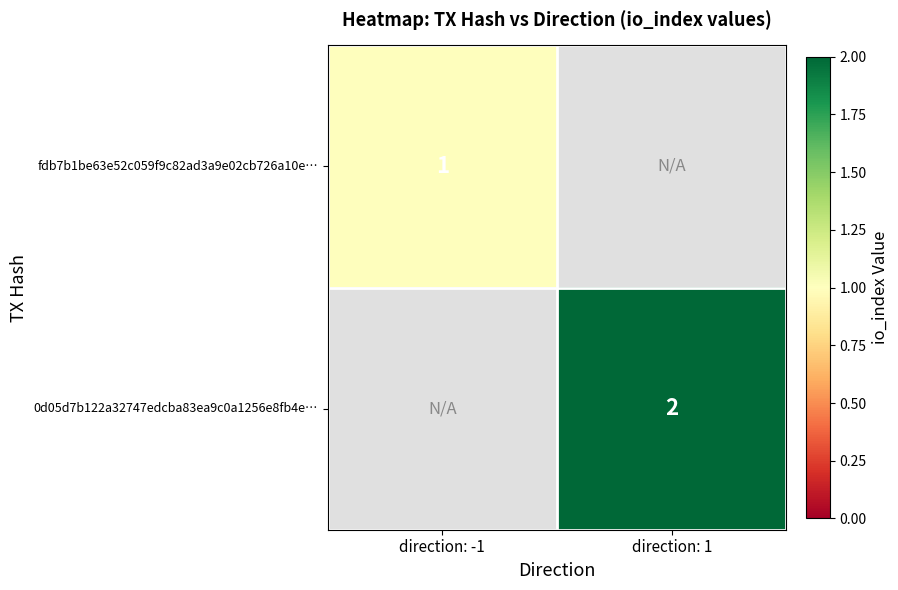

The value of fdb7b1be63e52c059f9c82ad3a9e02cb726a10e… at direction: -1 is 2. True or false?

False